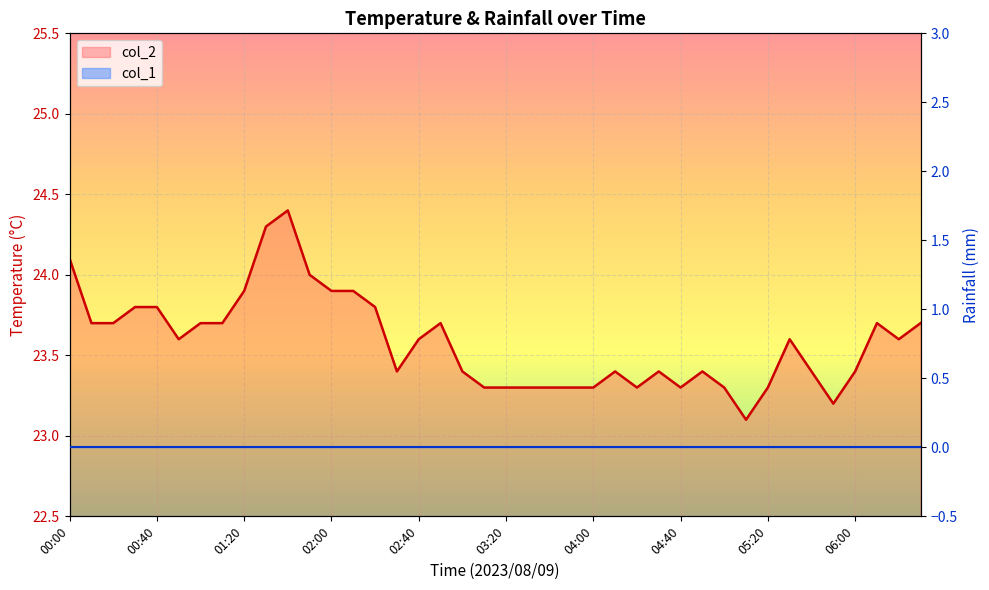

List the labels in order of value, largest first.

01:40, 01:30, 00:00, 01:50, 01:20, 02:00, 02:10, 00:30, 00:40, 02:20, 00:10, 00:20, 01:00, 01:10, 02:50, 06:10, 06:30, 00:50, 02:40, 05:30, 06:20, 02:30, 03:00, 04:10, 04:30, 04:50, 05:40, 06:00, 03:10, 03:20, 03:30, 03:40, 03:50, 04:00, 04:20, 04:40, 05:00, 05:20, 05:50, 05:10